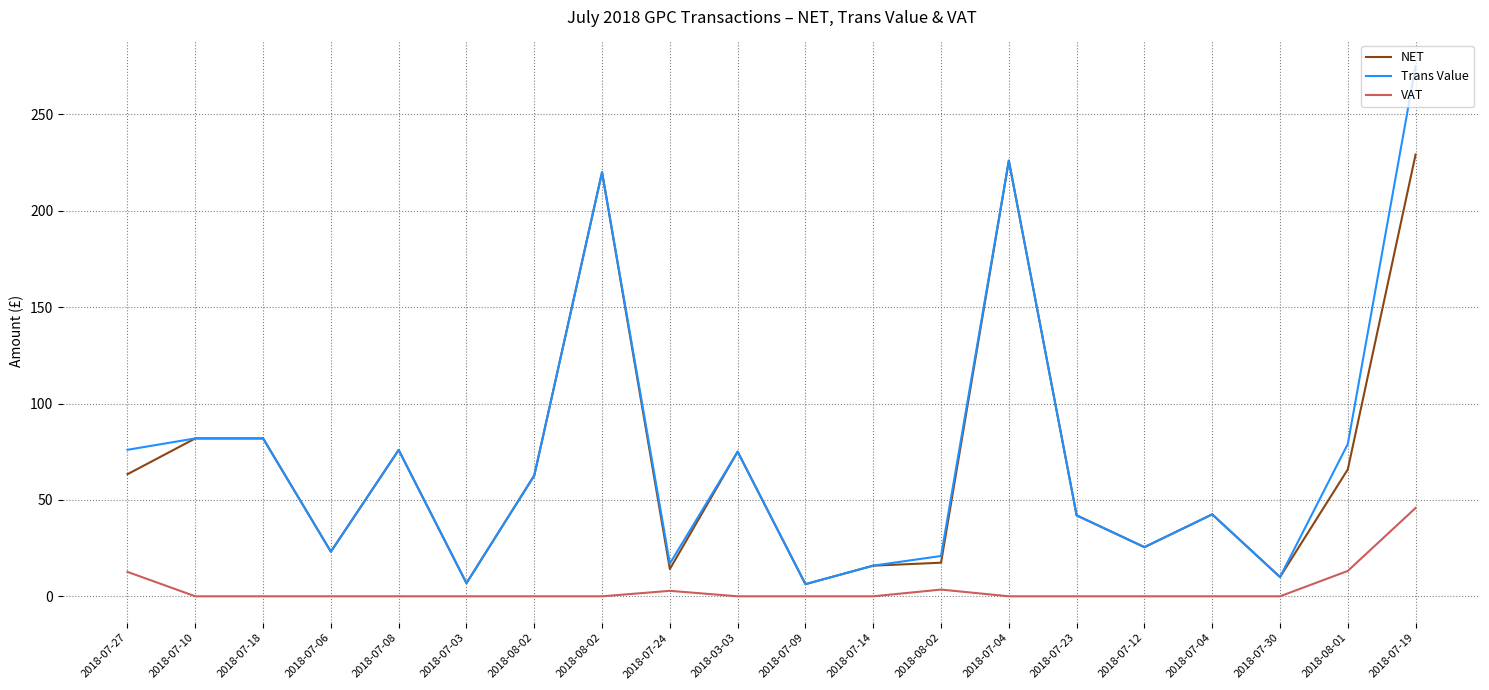

Which label corresponds to the largest value in the chart?

2018-07-19